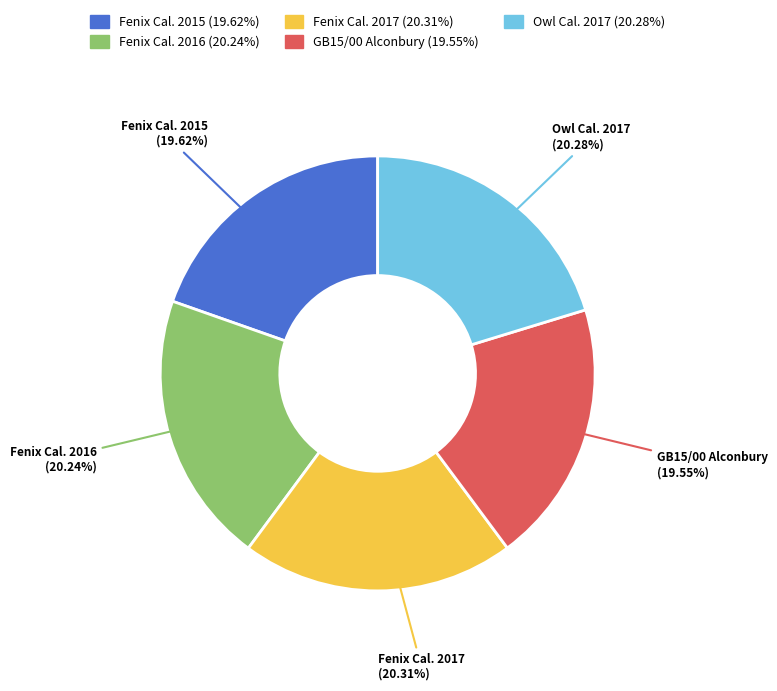

To the nearest percent, what is the difference between the largest and smallest slice percentages?

1%